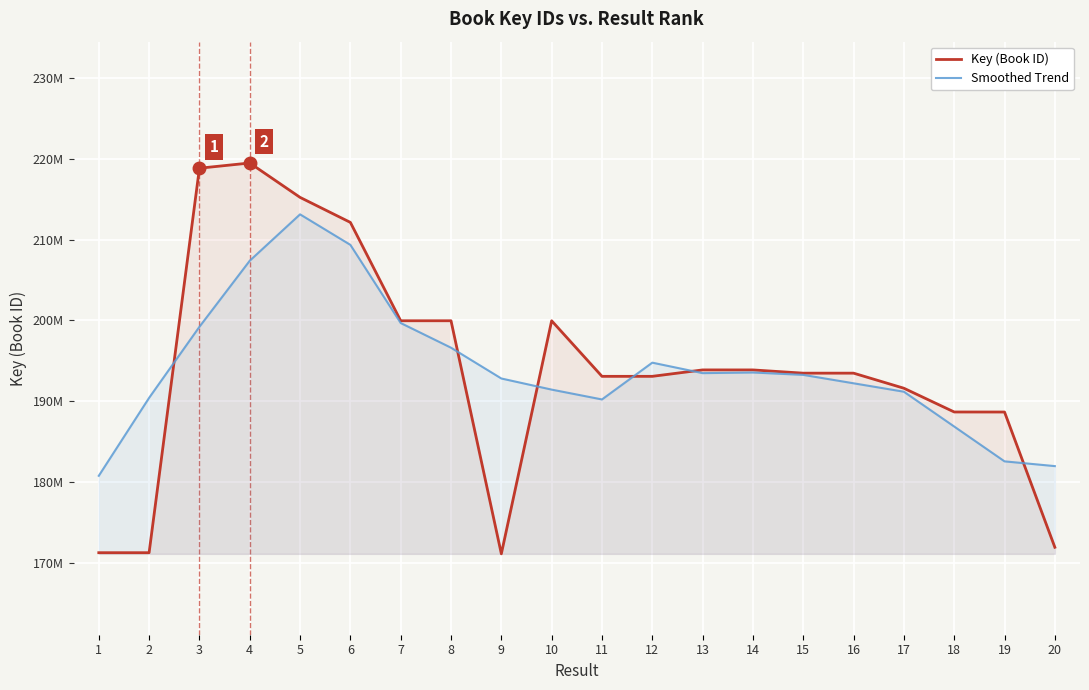

List the labels in order of Smoothed Trend value, largest first.

5, 6, 4, 7, 3, 8, 12, 14, 13, 15, 9, 16, 10, 17, 2, 11, 18, 19, 20, 1